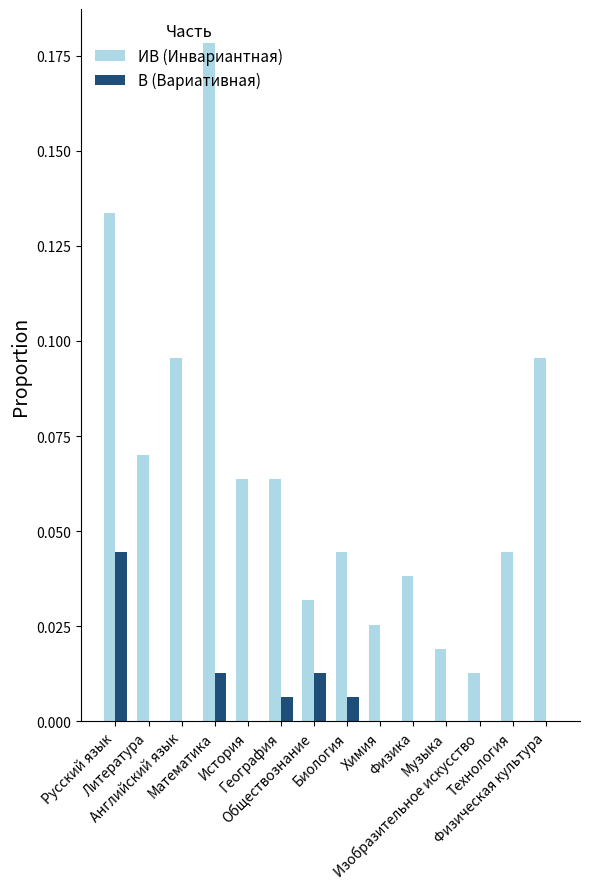

Which series has the largest total across all categories?

ИВ (Инвариантная)